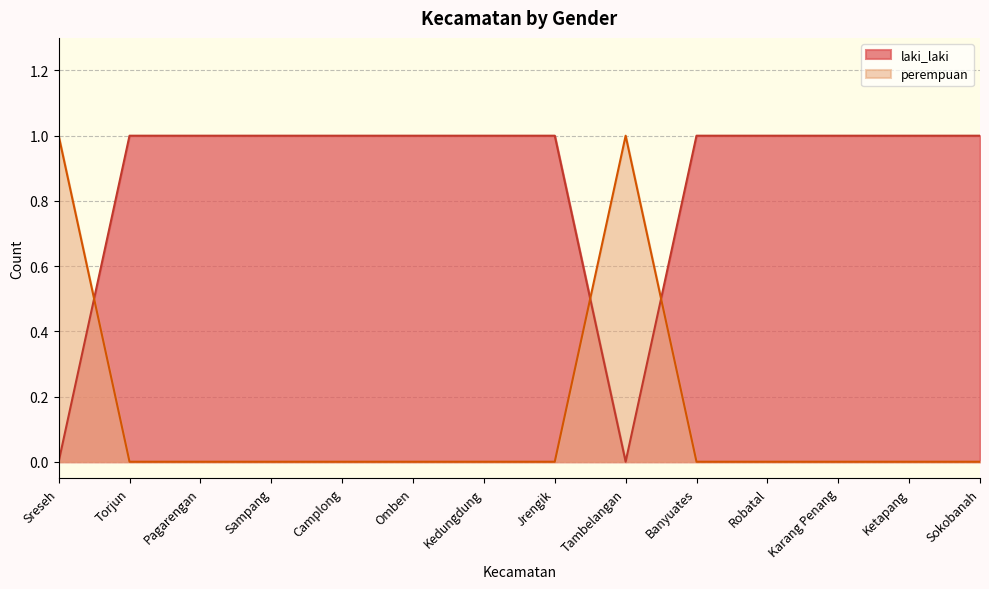

Which series ends up on top after the final intersection of laki_laki and perempuan?

laki_laki